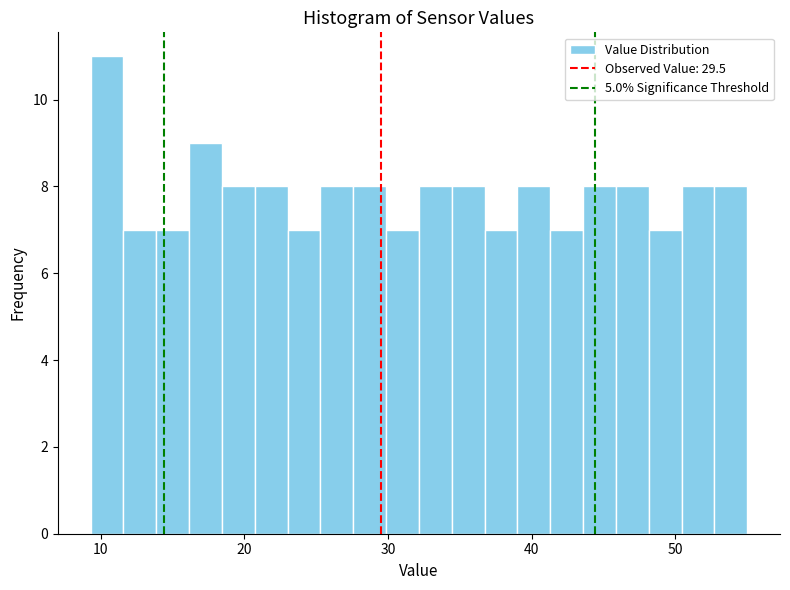

Around what value on the x-axis is the tallest bar? Give the approximate position of its centre, as read against the axis.

10